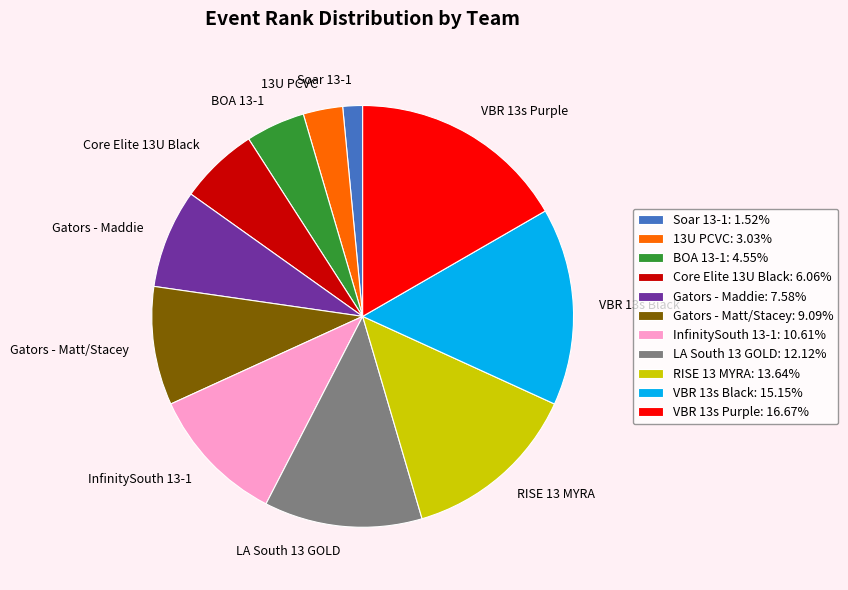

Rank the categories by value from highest to lowest.

VBR 13s Purple, VBR 13s Black, RISE 13 MYRA, LA South 13 GOLD, InfinitySouth 13-1, Gators - Matt/Stacey, Gators - Maddie, Core Elite 13U Black, BOA 13-1, 13U PCVC, Soar 13-1